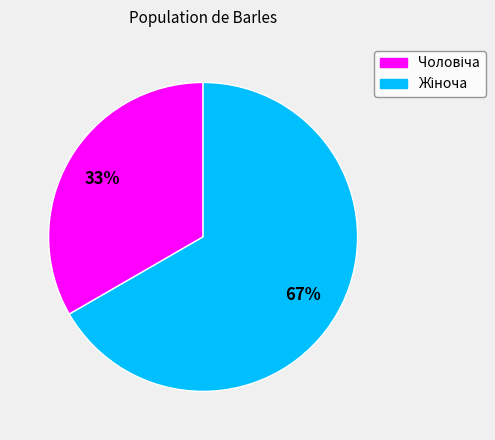

Does any single category account for the majority?

Yes